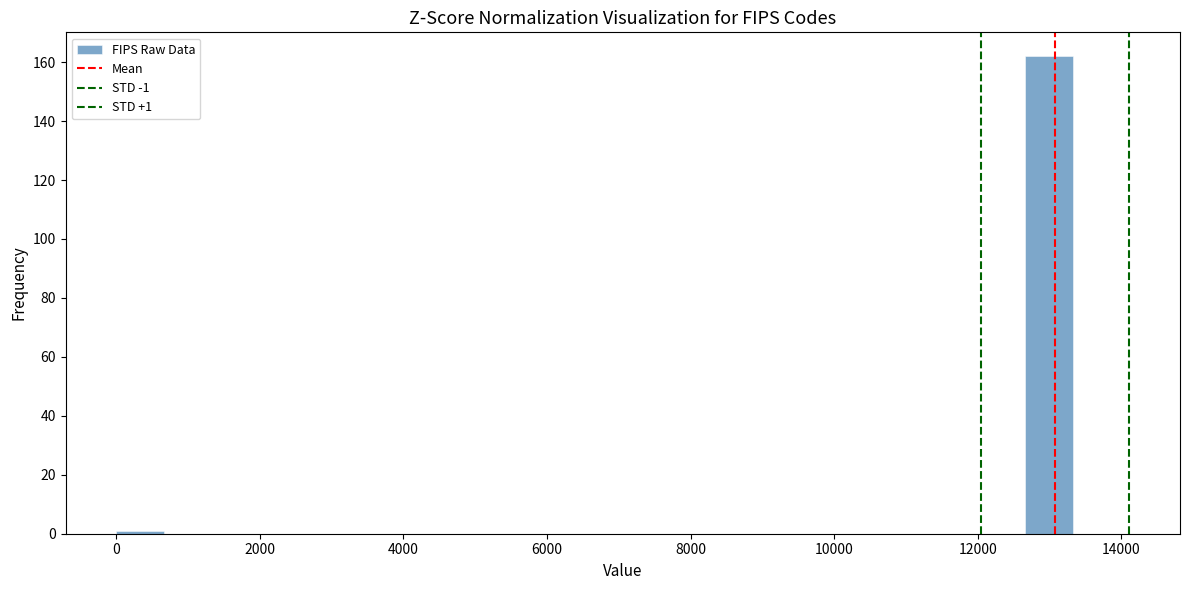

Read against the x-axis, roughly where is the centre of the tallest bar?

13000